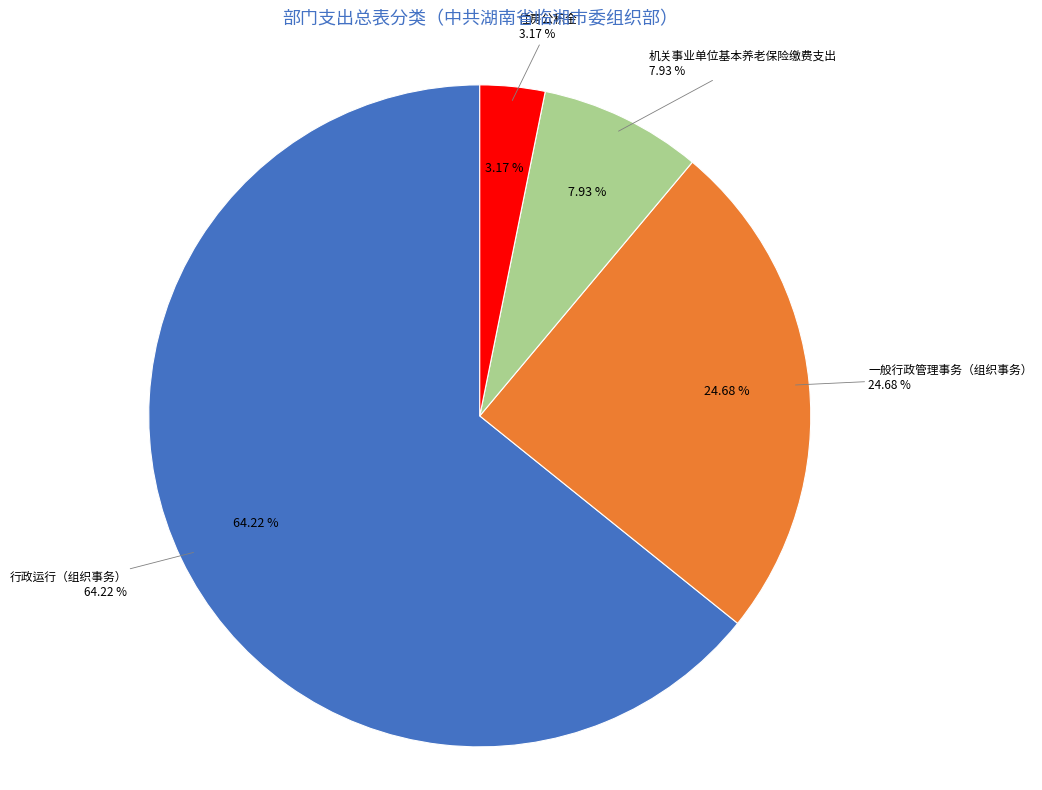

What is the majority slice?

行政运行（组织事务）